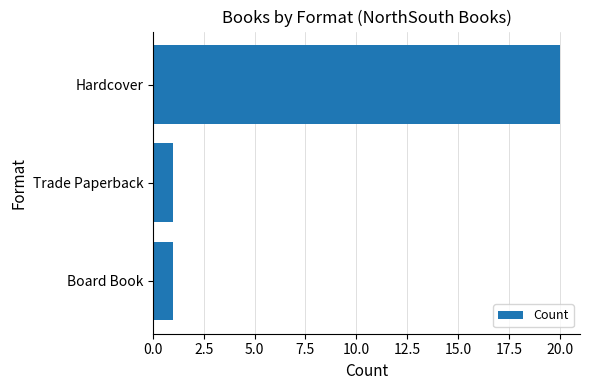

How many series are shown in this chart?

1